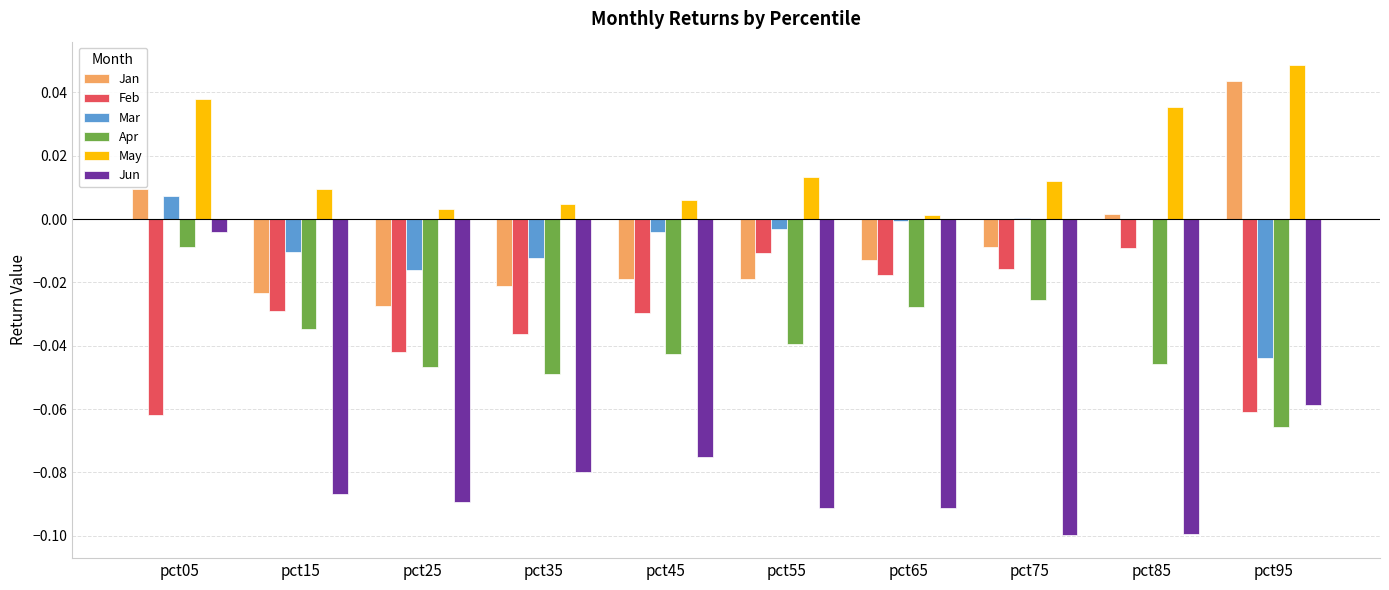

What are all the series names shown in the legend?

Jan, Feb, Mar, Apr, May, Jun